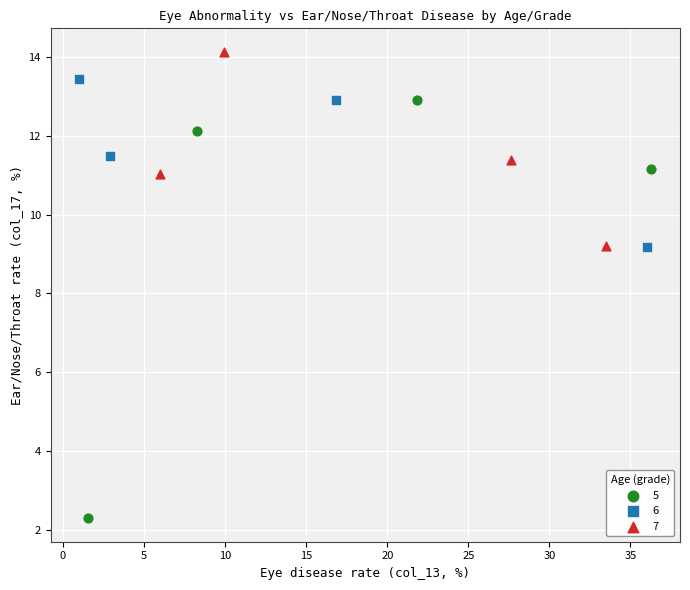

Which series reaches the minimum Y coordinate?

5